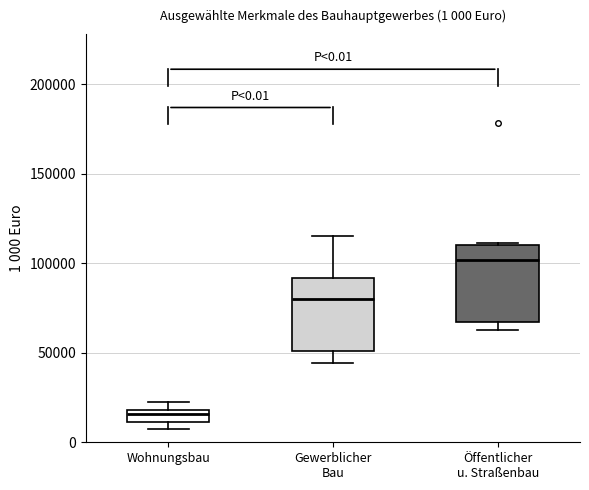

Which box has the lowest median line?

Wohnungsbau